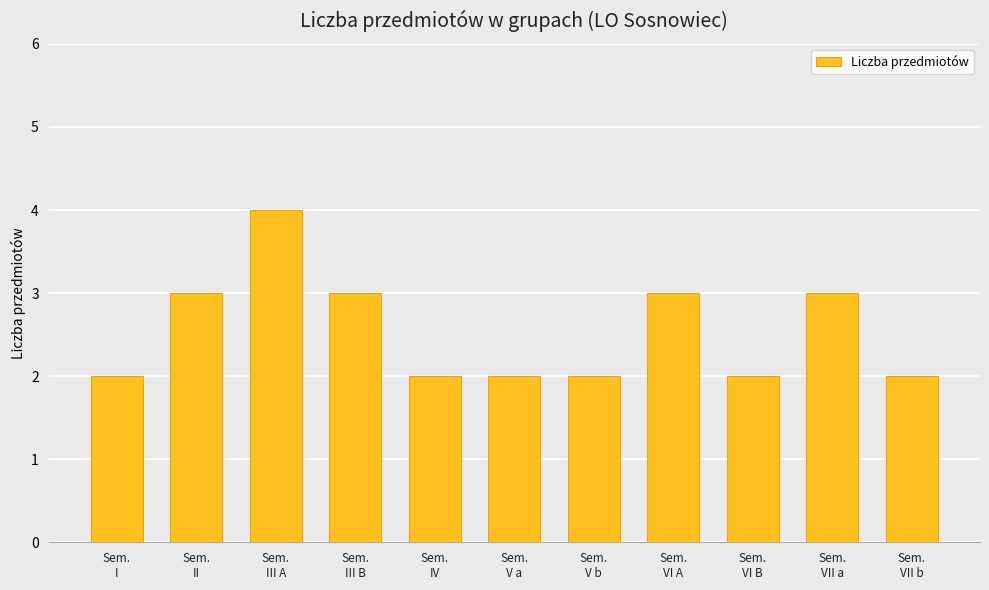

True or false: the data shows 1 at Sem.
VII b.

False